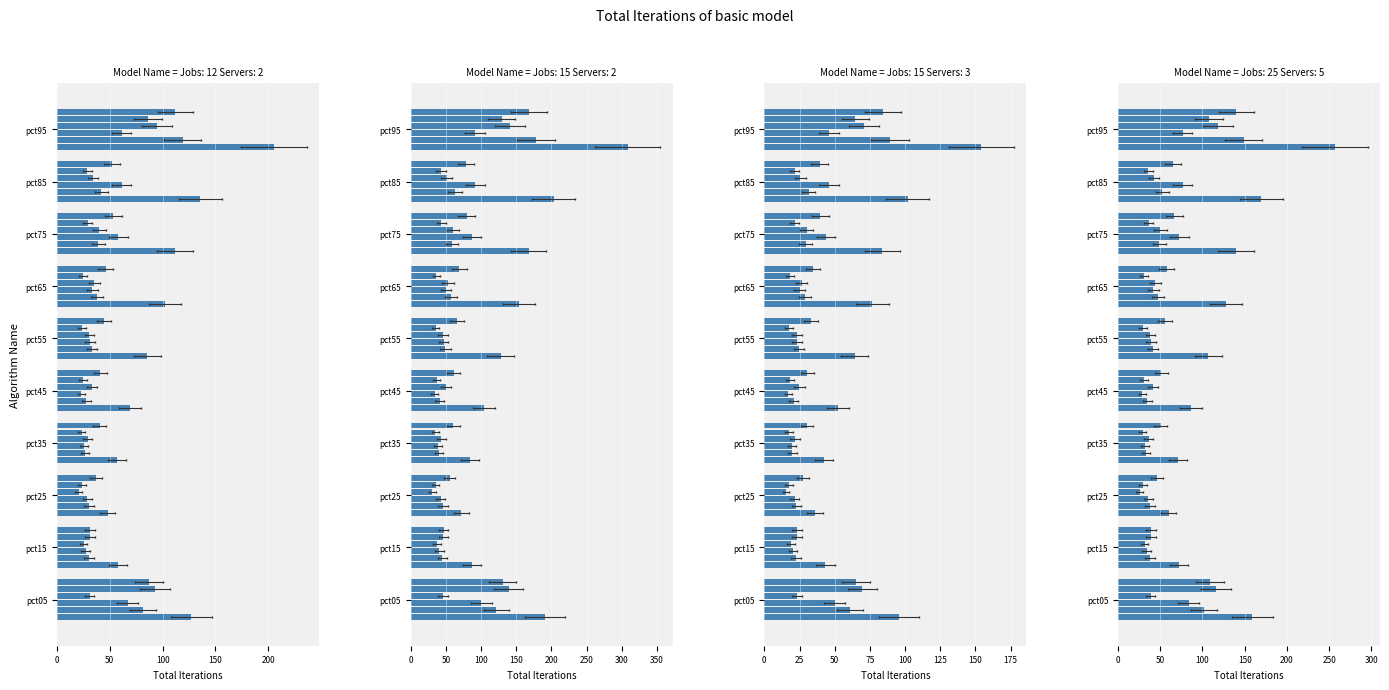

What is the maximum value shown in the chart?

256.9